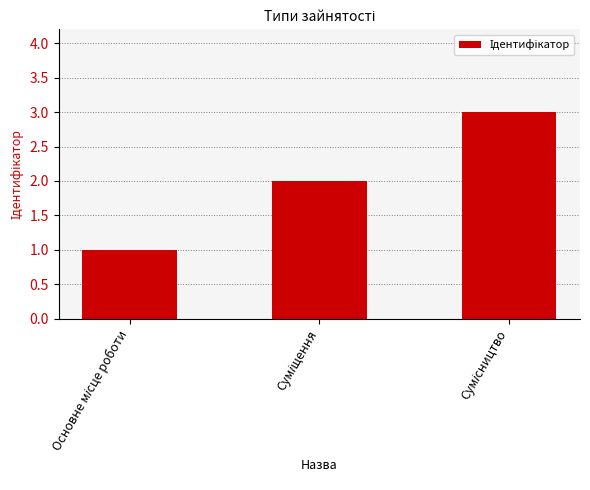

What is the sum of all values?

6